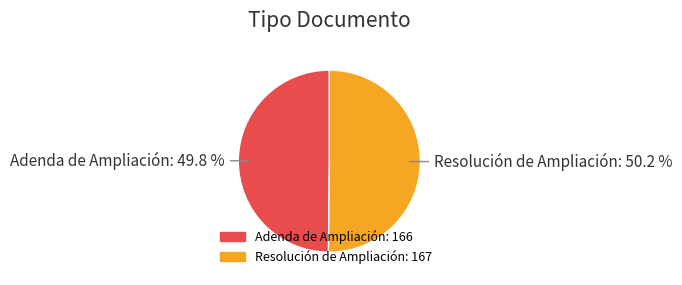

Combined, what portion of the pie is Resolución de Ampliación and Adenda de Ampliación?

100.0%